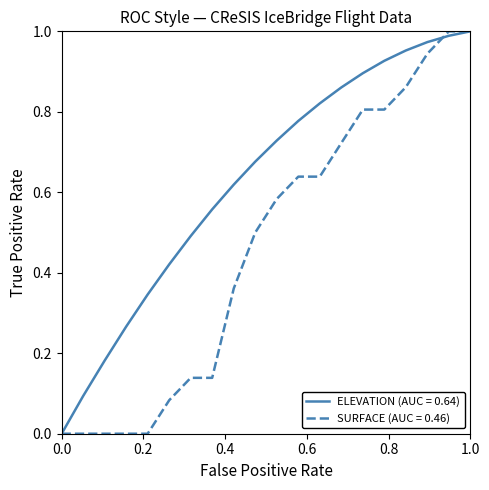

Rank the series by their average value, from lowest to highest.

SURFACE (AUC = 0.46), ELEVATION (AUC = 0.64)